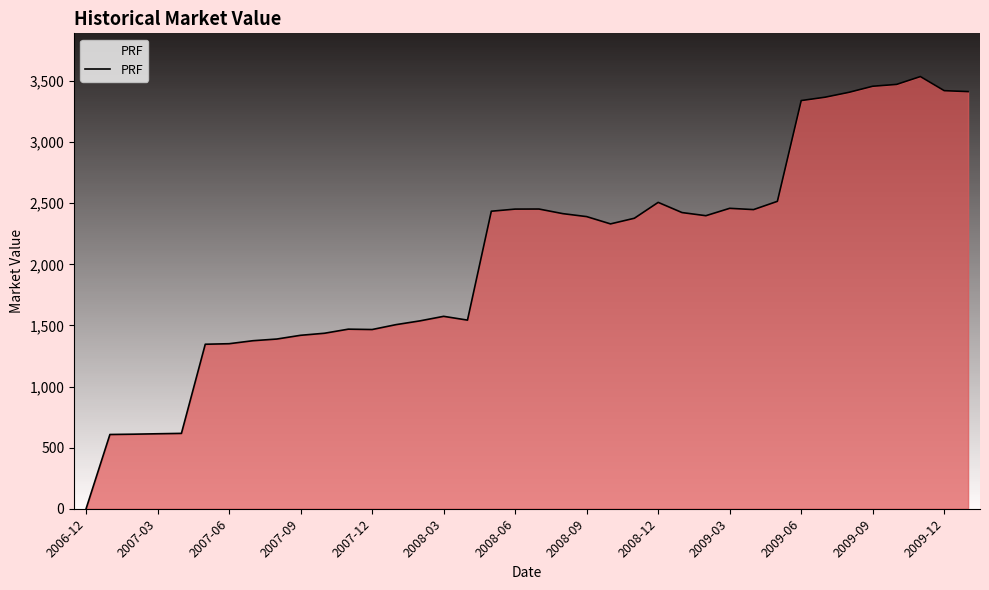

What is the difference between the maximum and minimum values?

3536.1